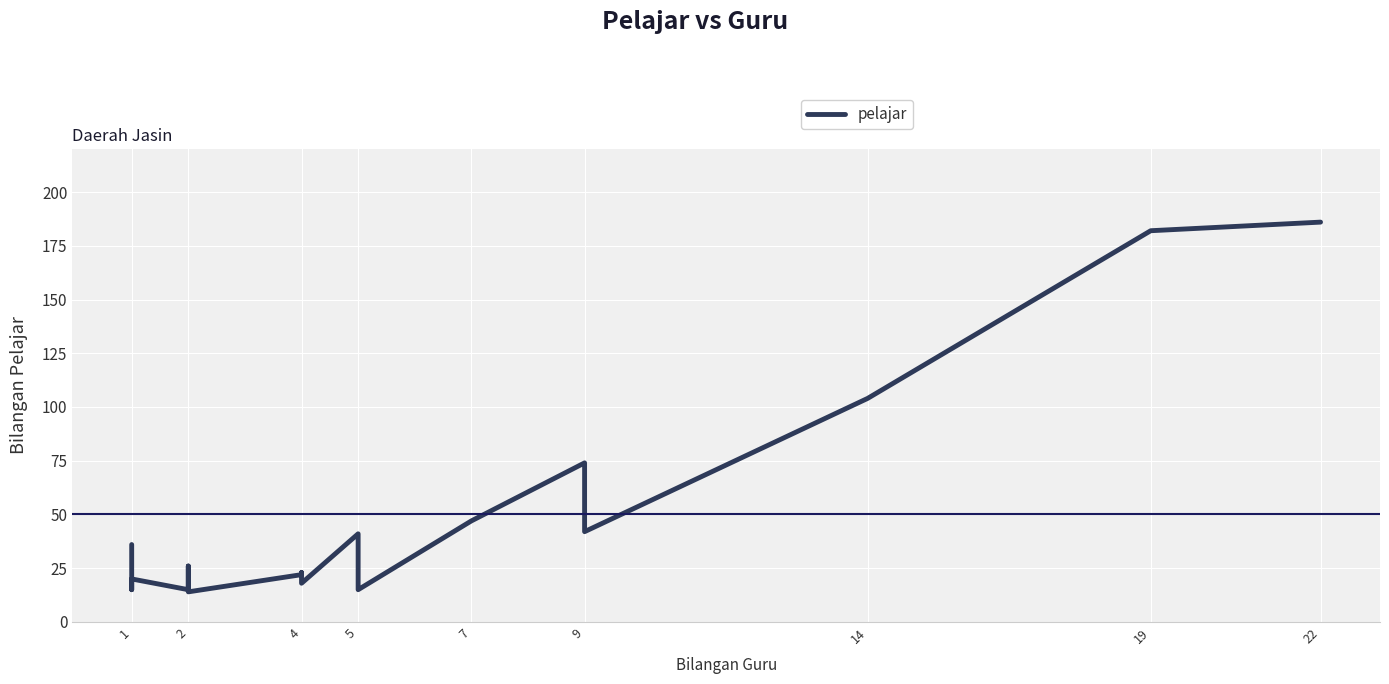

What is the average value?

48